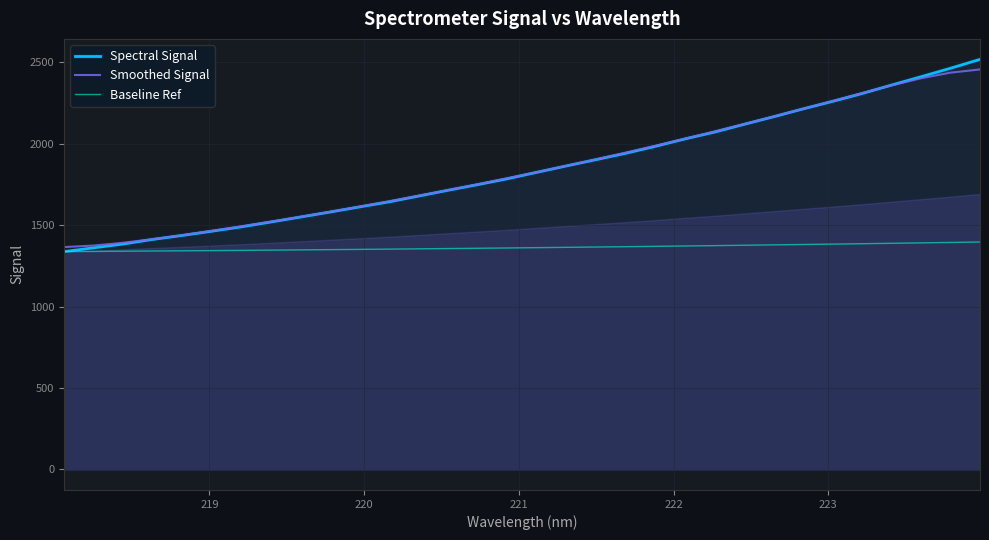

What is the greatest value displayed?

2517.5